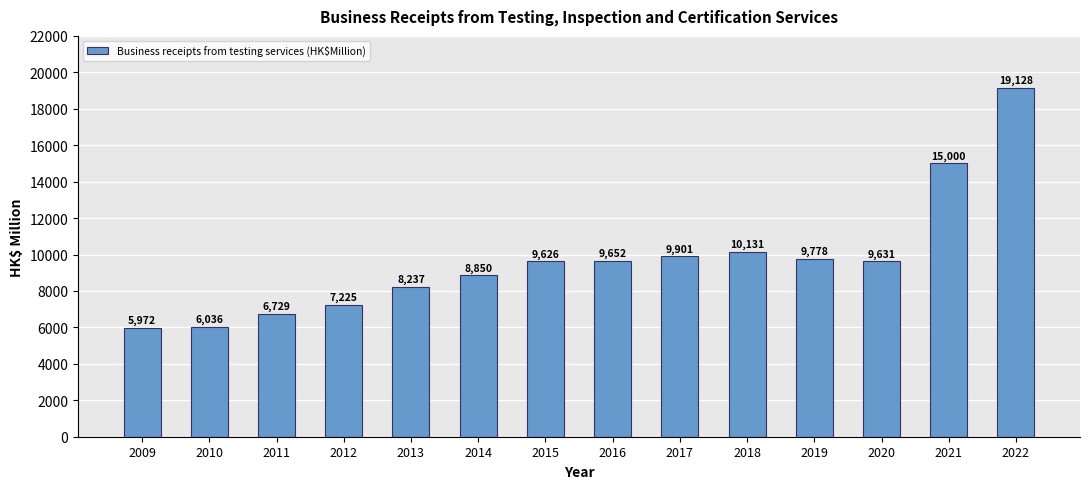

What is the change in value from 2009 to 2015?

+3654